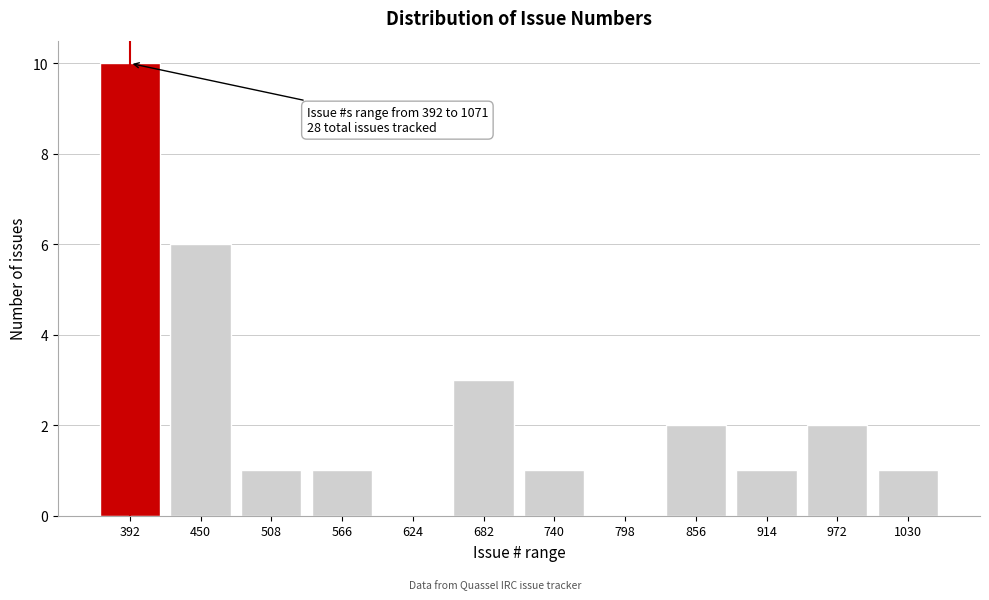

Reading left to right, transcribe all the data shown in this chart.

392=10	450=6	508=1	566=1	624=0	682=3	740=1	798=0	856=2	914=1	972=2	1030=1